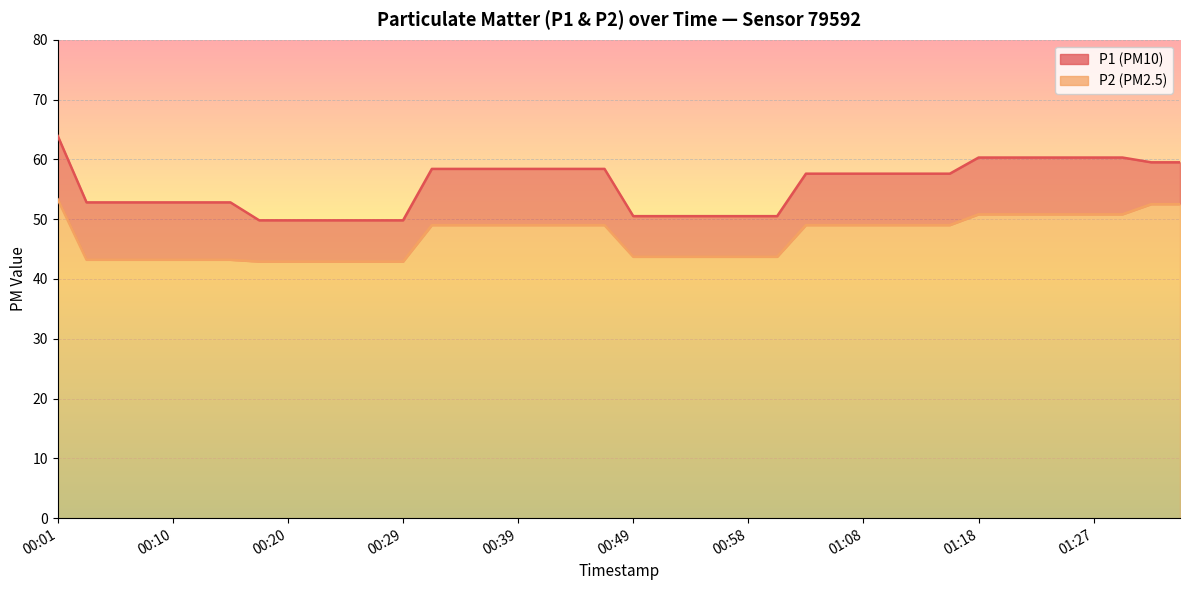

Which series changed the most between 00:39 and 01:11?

P1